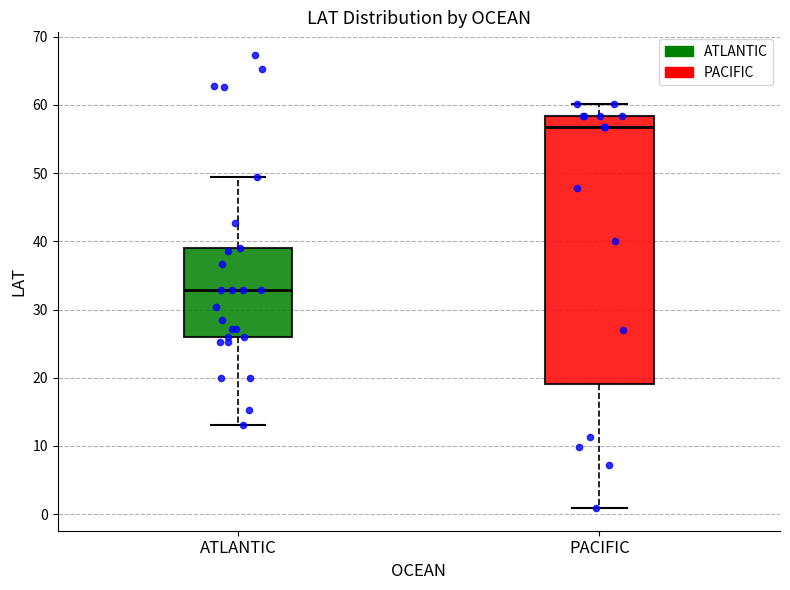

Which box's median line is the highest?

PACIFIC